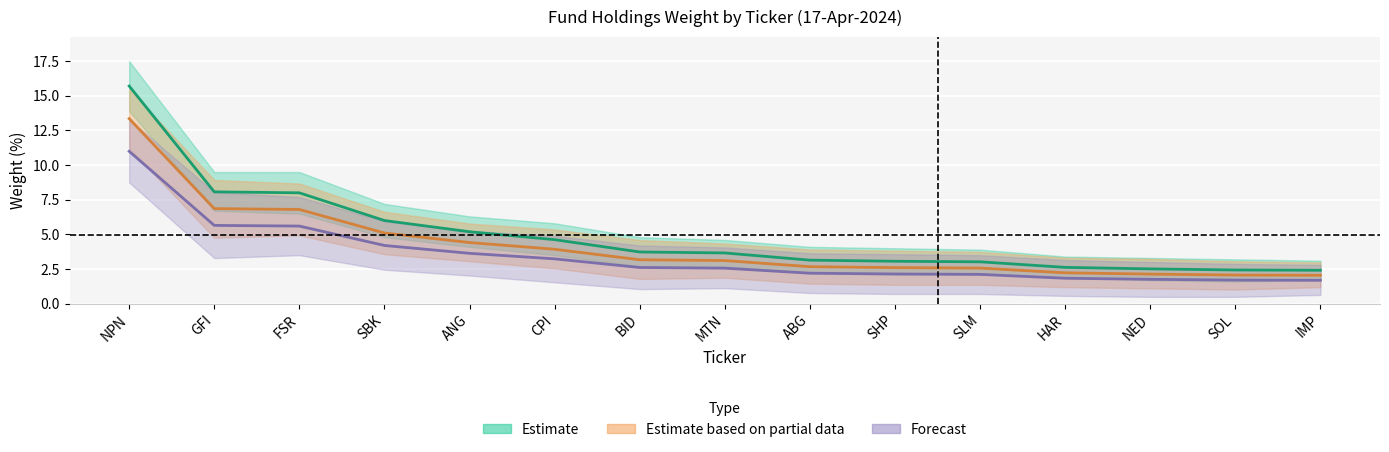

At which category is the sum across all series the highest?

NPN